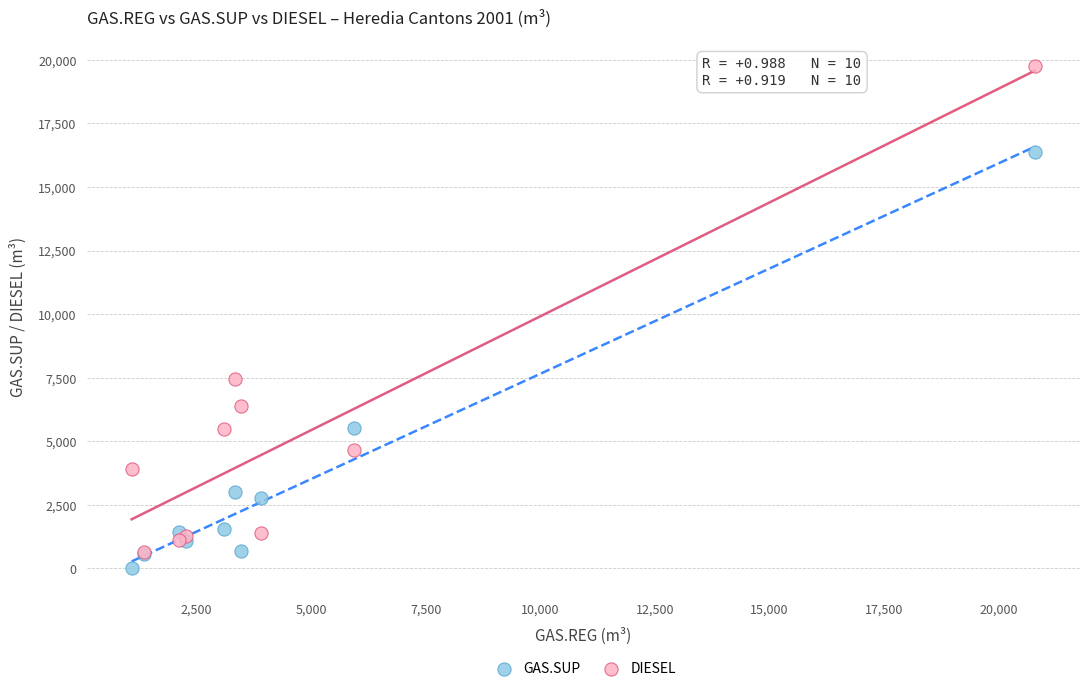

Across all series, what Y value is closest to 9888?

7463